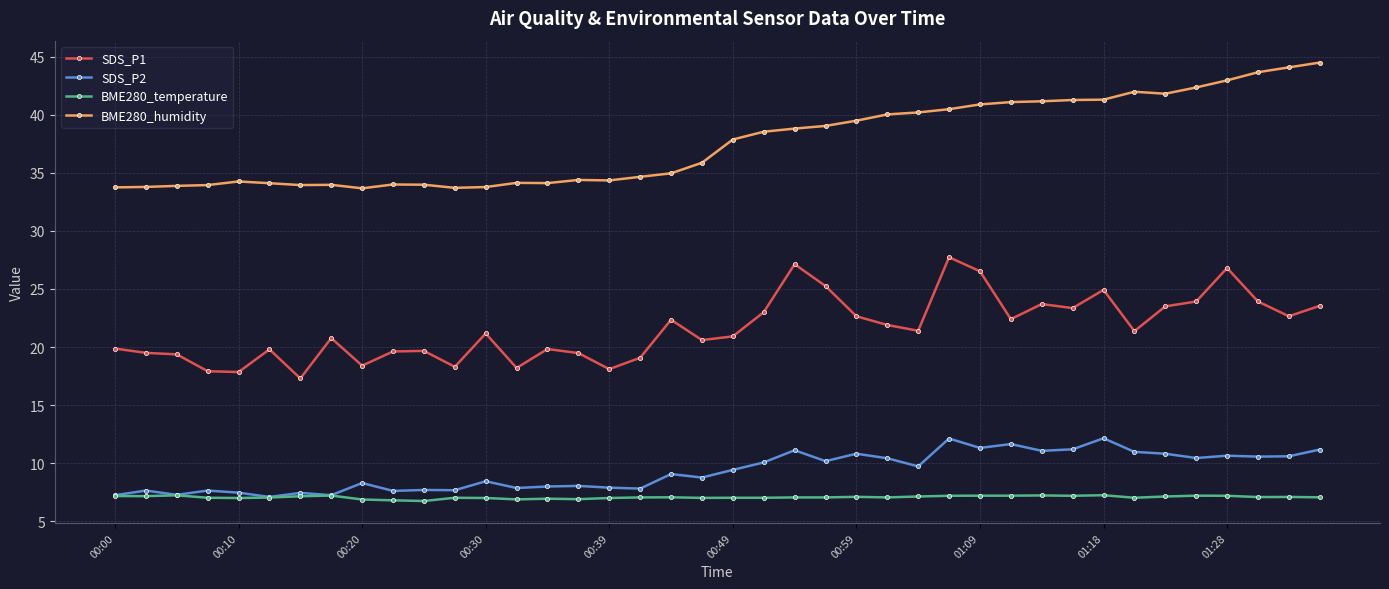

What is the value of the SDS_P1 point at the 2nd from the left?

19.5